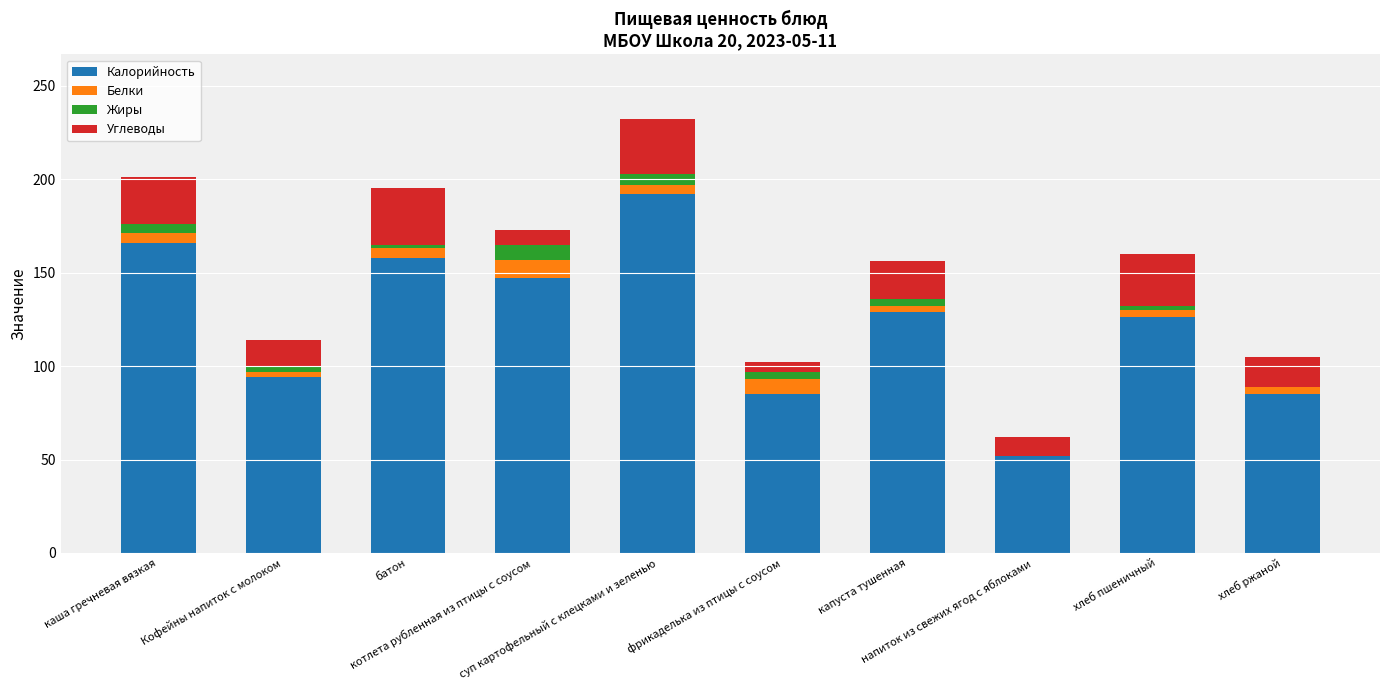

What is the maximum value for Калорийность?

192